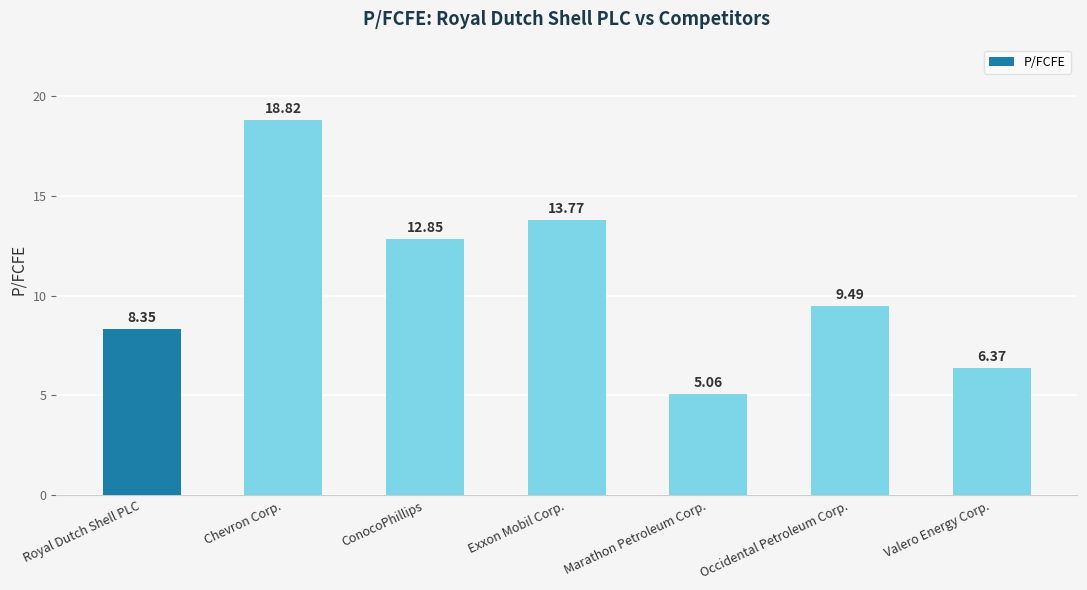

What value does the data have at Chevron Corp.?

18.8